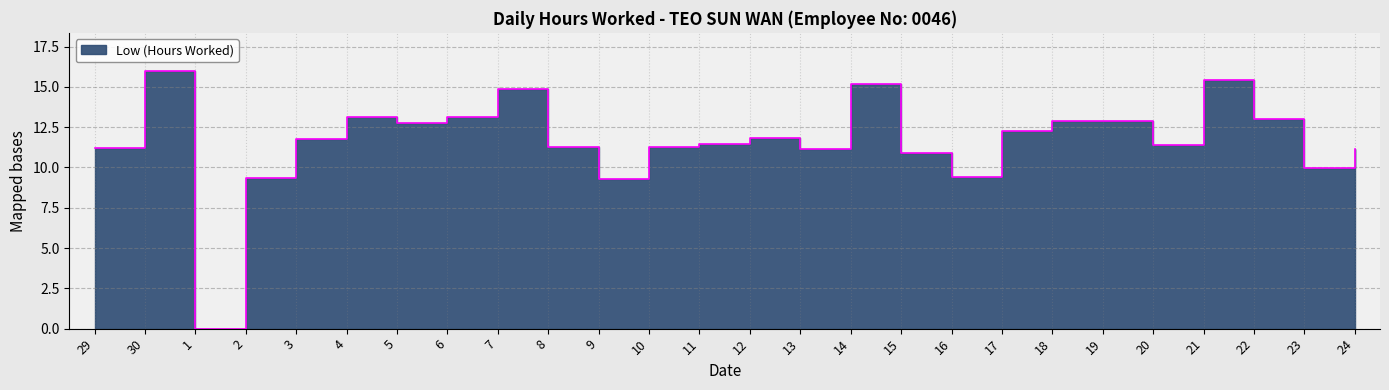

What is the approximate value at 20?

11.4